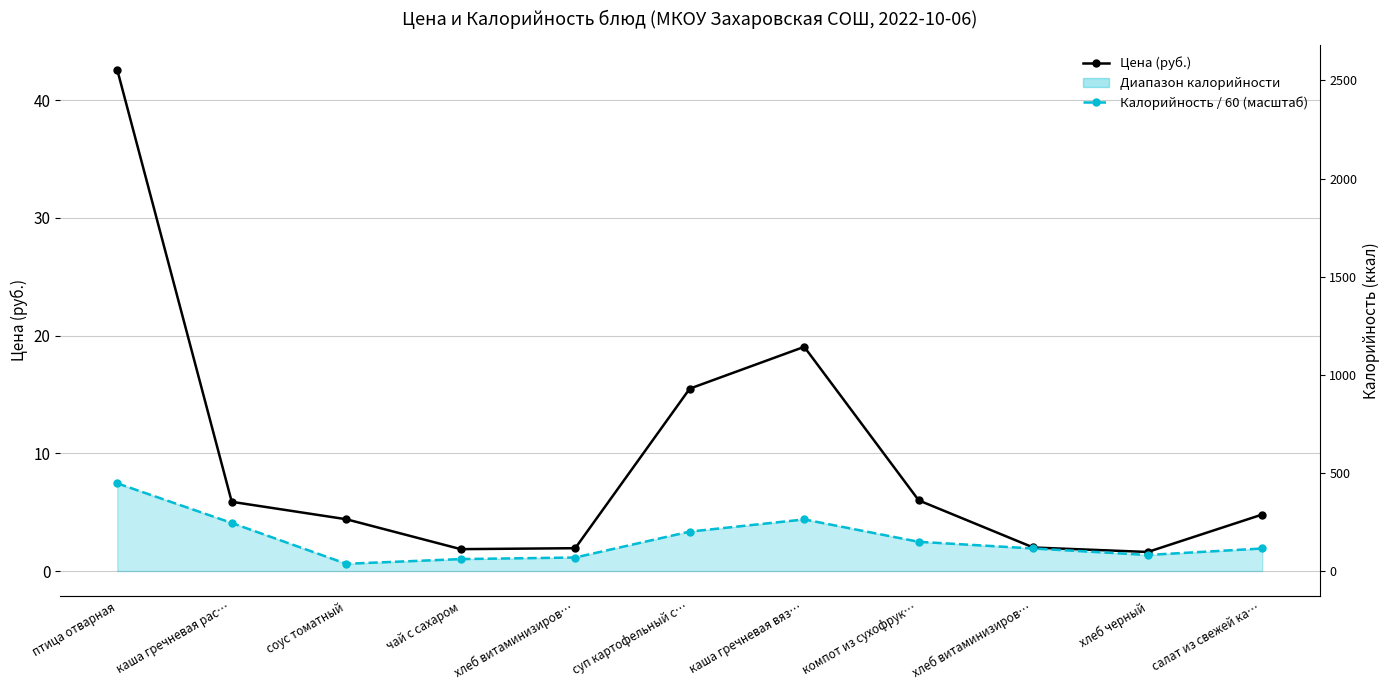

Rank the categories by Калорийность / 60 (масштаб) value from highest to lowest.

птица отварная, каша гречневая вяз…, каша гречневая рас…, суп картофельный с…, компот из сухофрук…, хлеб витаминизиров…, салат из свежей ка…, хлеб черный, хлеб витаминизиров…, чай с сахаром, соус томатный